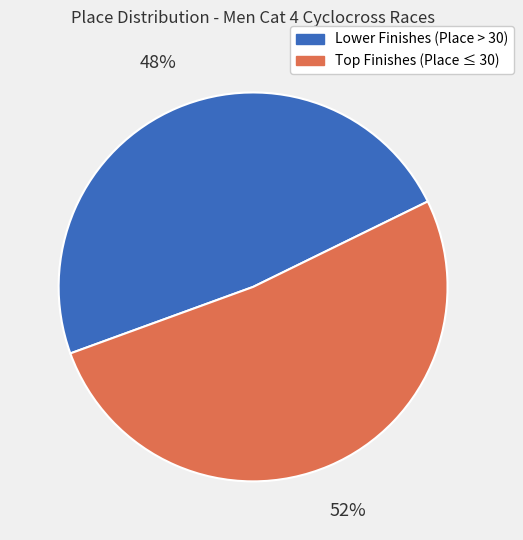

What percentage is the Lower Finishes (Place > 30) slice, to the nearest percent?

48%